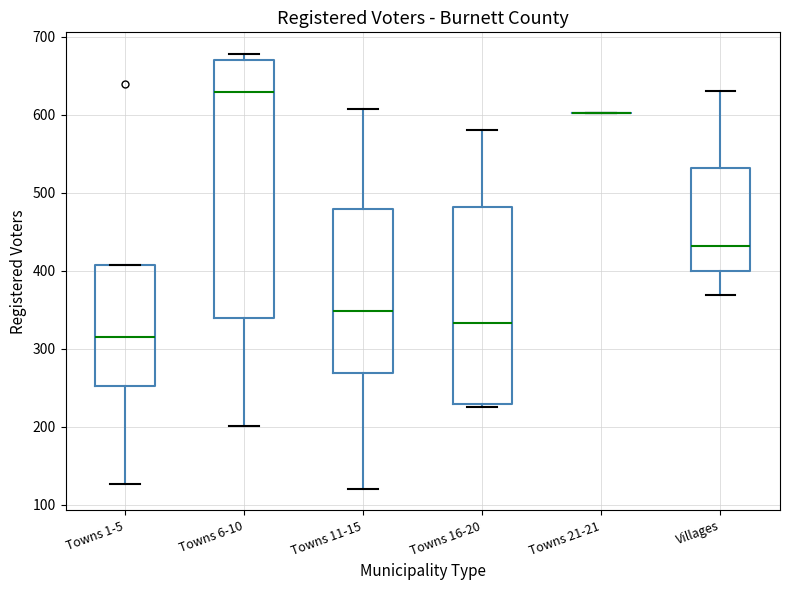

Reading left to right, read every box against the y-axis: the position of its median line, the range the box covers, and the ends of its whiskers. The values are not printed on the chart, so give them approximately, as read against the axis.

Towns 1-5: median 320, box 250 to 410, whiskers 130 to 410
Towns 6-10: median 630, box 340 to 670, whiskers 200 to 680
Towns 11-15: median 350, box 270 to 480, whiskers 120 to 610
Towns 16-20: median 330, box 230 to 480, whiskers 230 (just below the box's lower edge) to 580
Towns 21-21: box collapsed to a line at 600, whiskers 600 to 600
Villages: median 430, box 400 to 530, whiskers 370 to 630